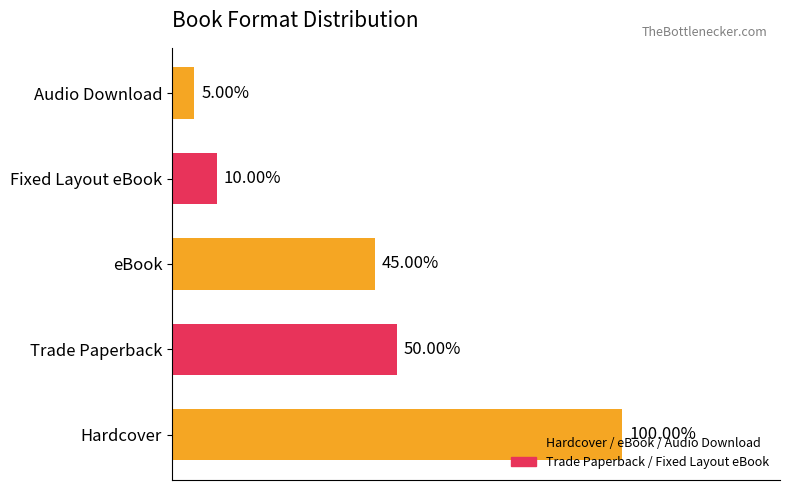

Does the chart contain any negative values?

No